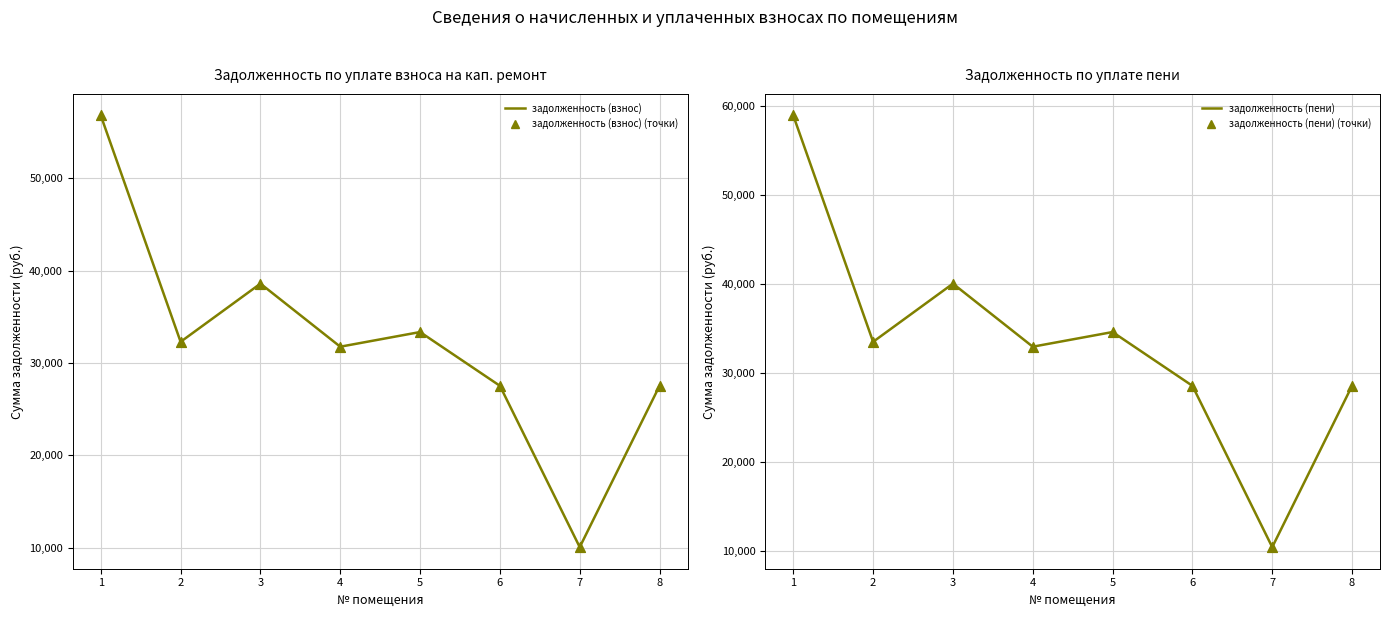

Which series has the largest total across all categories?

задолженность (пени)